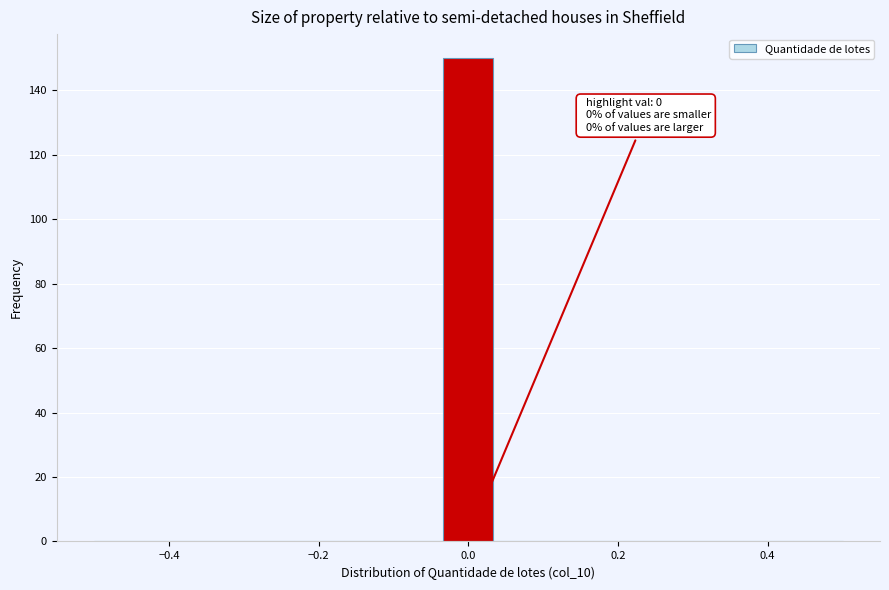

Around what value on the x-axis is the tallest bar? Give the approximate position of its centre, as read against the axis.

0.00